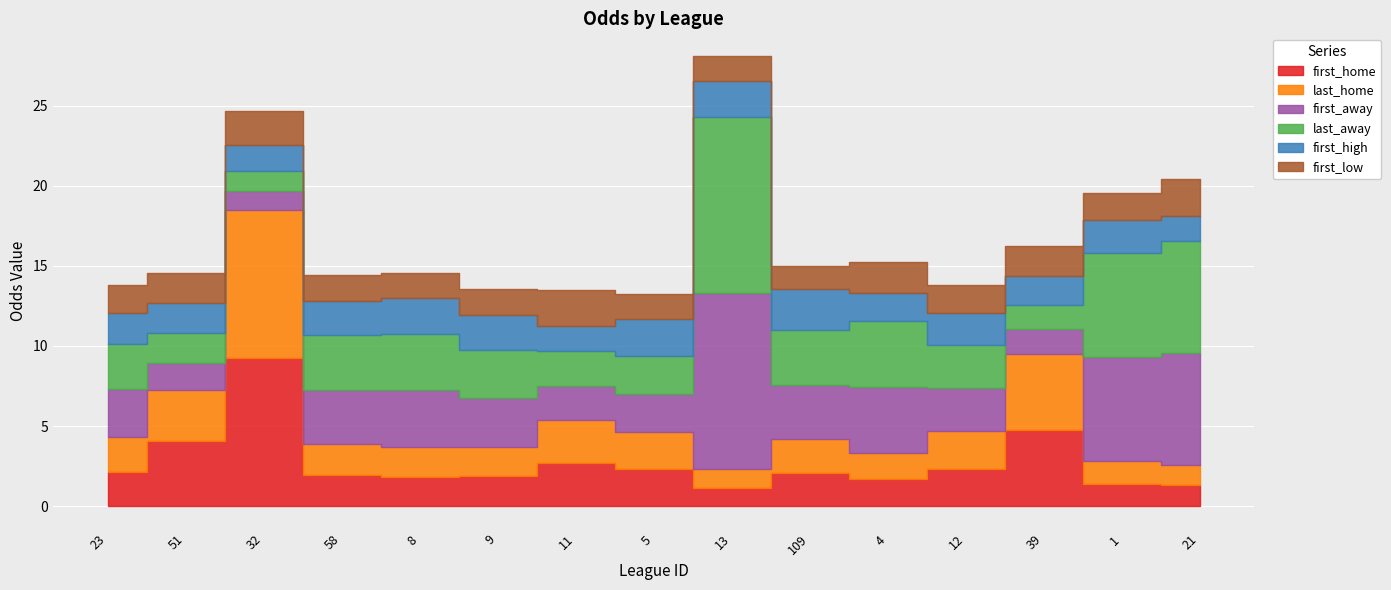

What is the approximate value of last_home at 4?

1.7